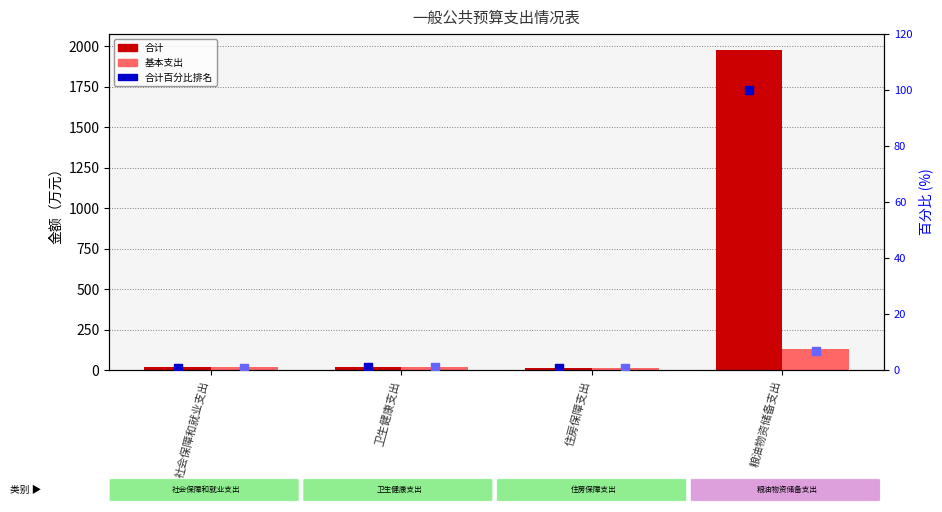

At how many categories does at least one series exceed 1595?

1